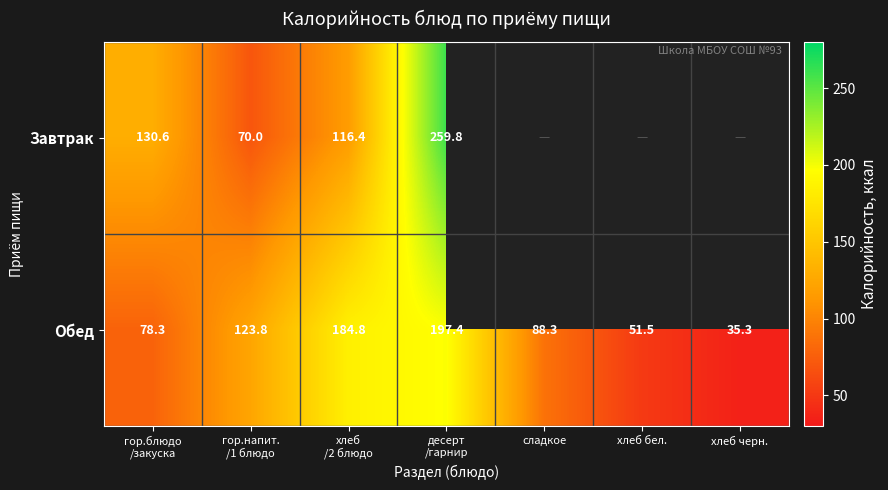

The value of Обед at сладкое is 88.3. True or false?

True